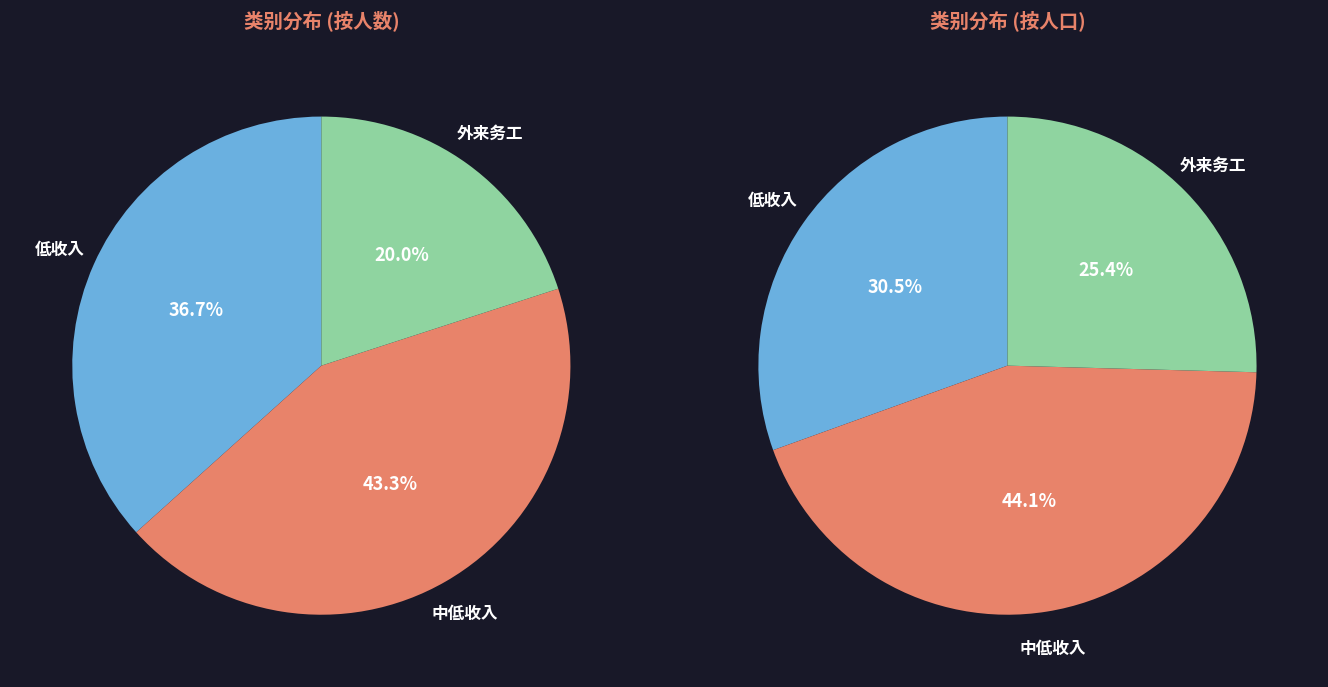

Combined, what portion of the pie is 外来务工 and 中低收入?

63.3%